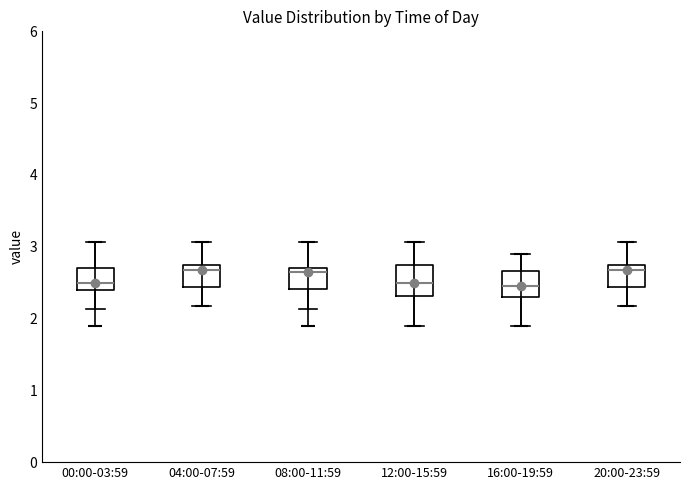

Reading left to right, transcribe this box plot: for each box, give where its median line is, the range the box spans, and where its two whiskers end, as read against the y-axis. The values are not printed on the chart, so give them approximately, as read against the axis.

00:00-03:59: median 2.5, box 2.4 to 2.7, whiskers 2.1 to 3.1
04:00-07:59: median 2.7, box 2.4 to 2.8, whiskers 2.2 to 3.1
08:00-11:59: median 2.7 (just below the box's upper edge), box 2.4 to 2.7, whiskers 2.1 to 3.1
12:00-15:59: median 2.5, box 2.3 to 2.8, whiskers 1.9 to 3.1
16:00-19:59: median 2.5, box 2.3 to 2.7, whiskers 1.9 to 2.9
20:00-23:59: median 2.7, box 2.4 to 2.8, whiskers 2.2 to 3.1